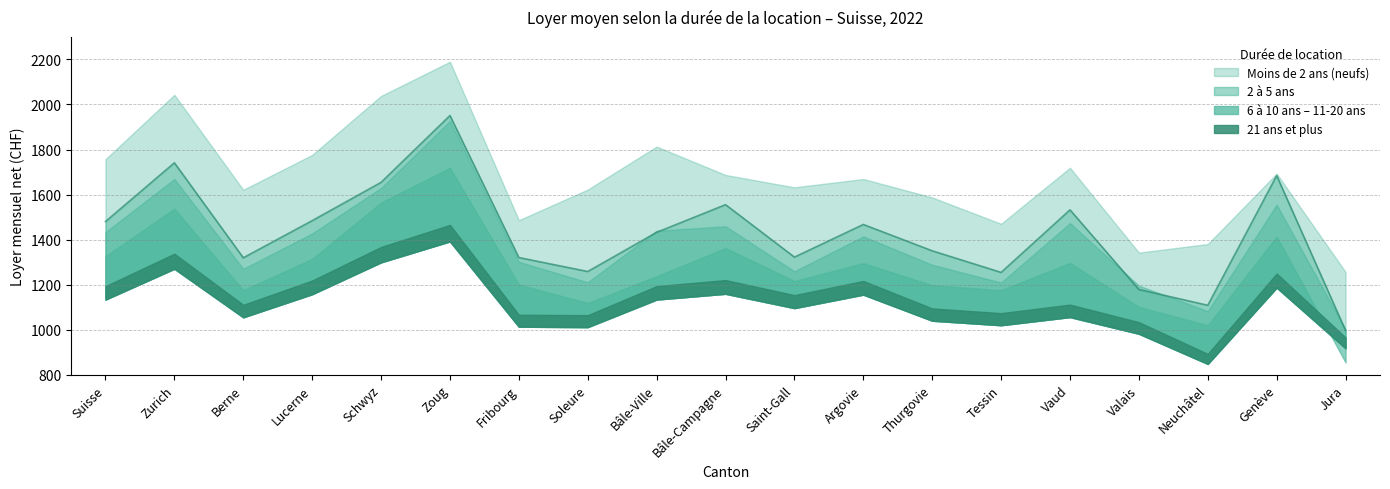

In 6 à 10 ans, how many points are higher than both neighbors (excluding endpoints)?

6